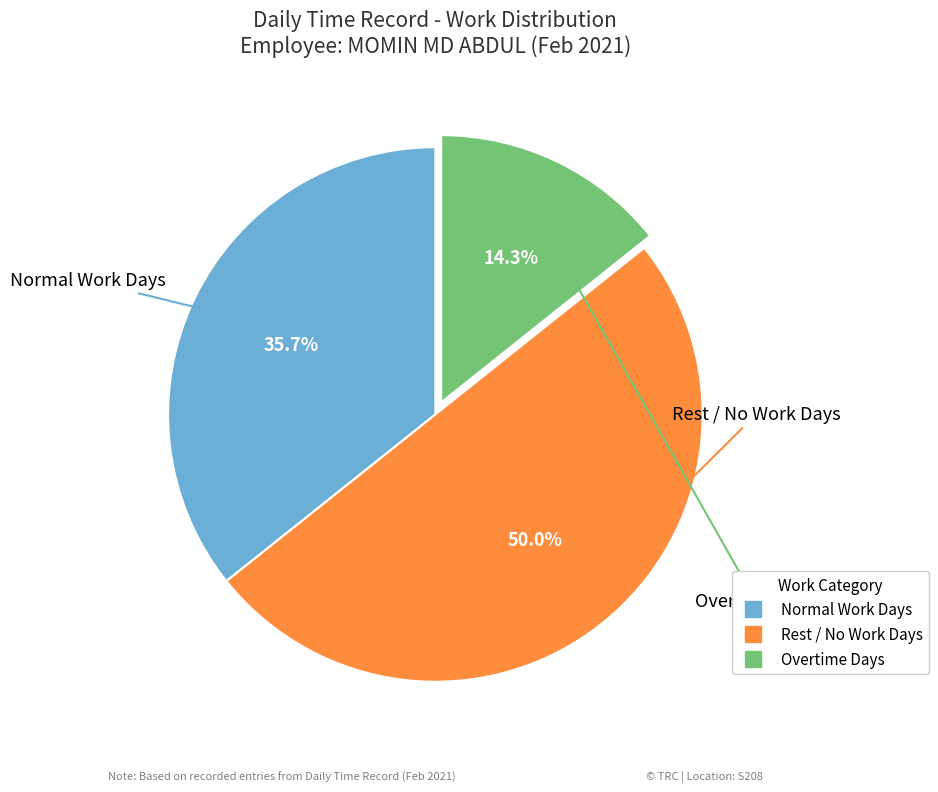

How many slices are in this pie chart?

3